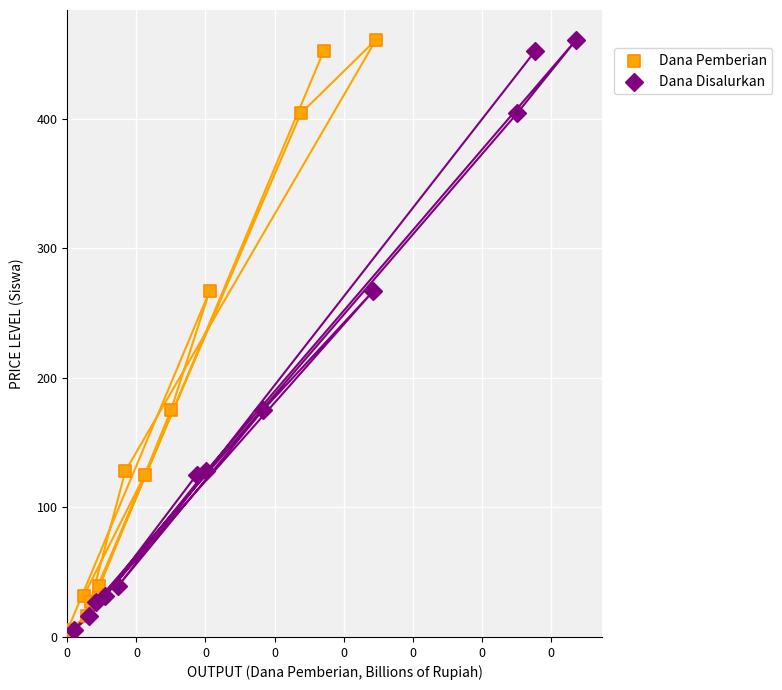

What are all the series names shown in the legend?

Dana Pemberian, Dana Disalurkan